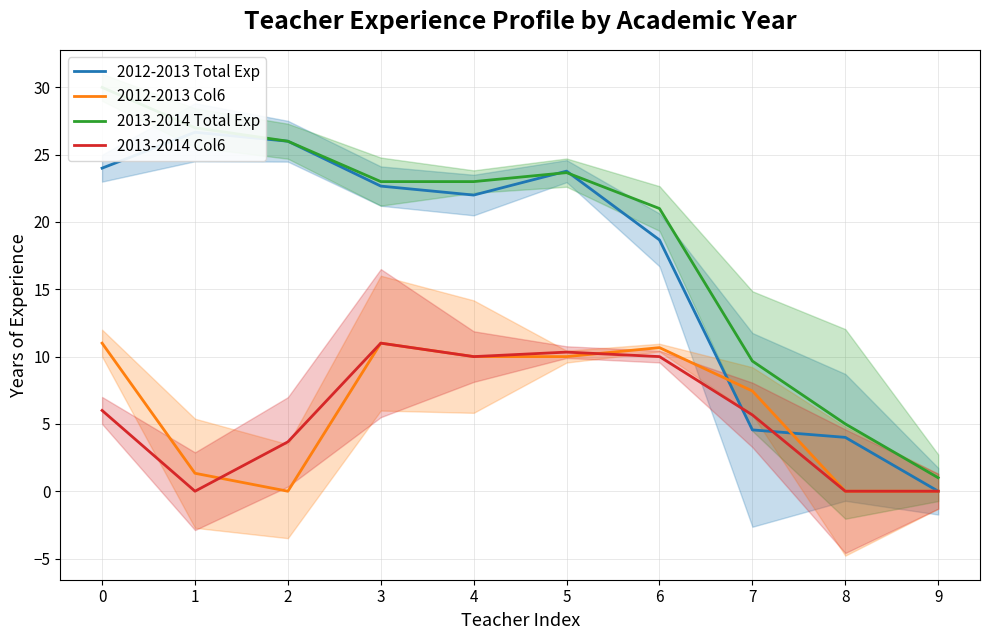

Does the chart display data point markers on the line(s)?

No